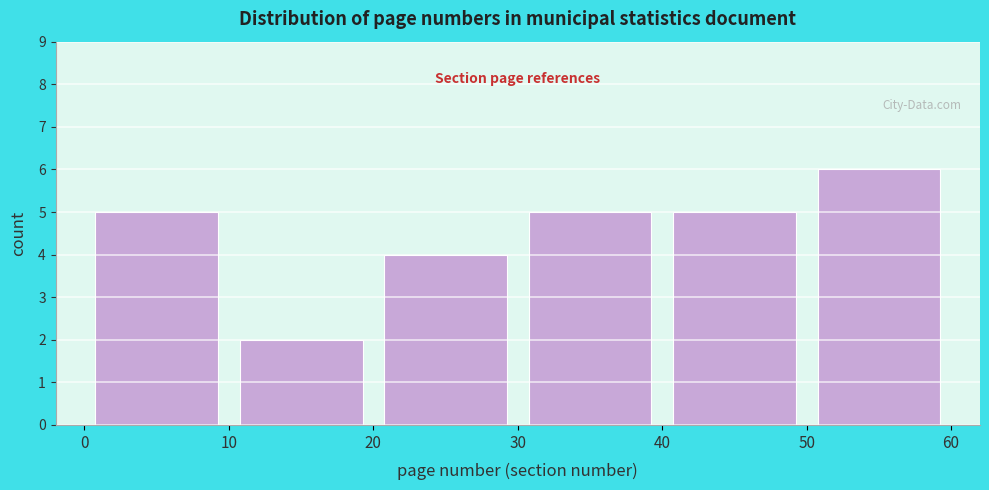

Reading left to right, list every bar in this chart as the range it spans on the x-axis followed by its height. The values are not printed on the chart, so give them approximately, as read against the axis.

0 to 10: 5
10 to 20: 2
20 to 30: 4
30 to 40: 5
40 to 50: 5
50 to 60: 6